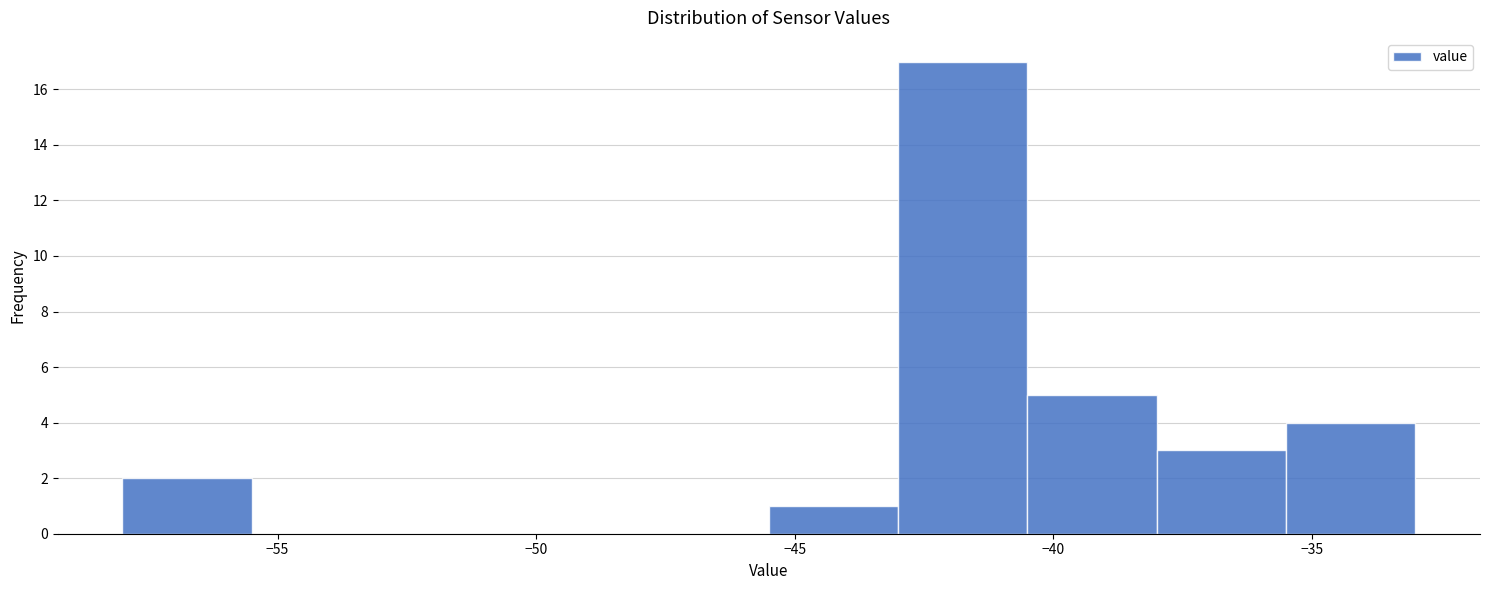

How tall is the bar that spans -35.5 to -33.0 on the x-axis? The values are not printed on the chart, so give them approximately, as read against the axis.

4